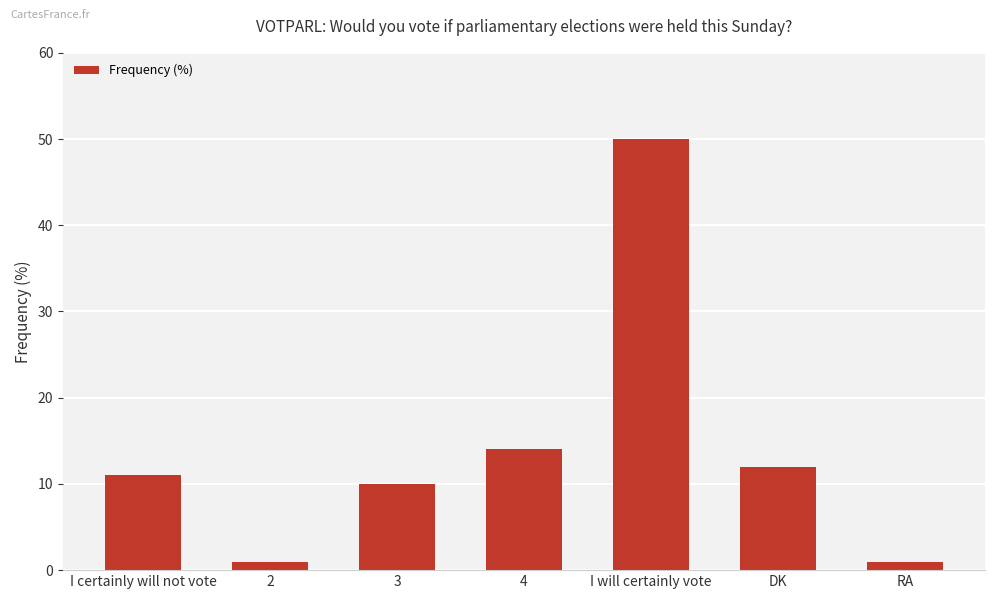

True or false: the data shows 18 at DK.

False